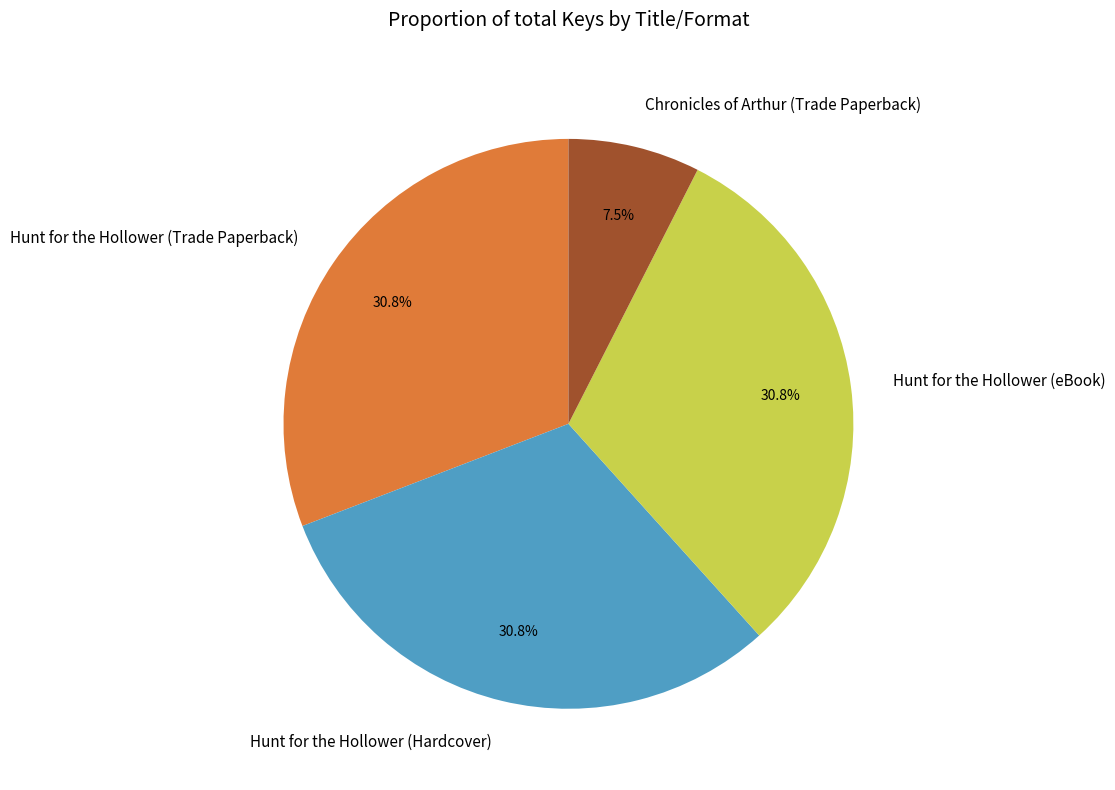

Is the sum of Hunt for the Hollower (Hardcover) and Hunt for the Hollower (eBook) greater than half?

Yes